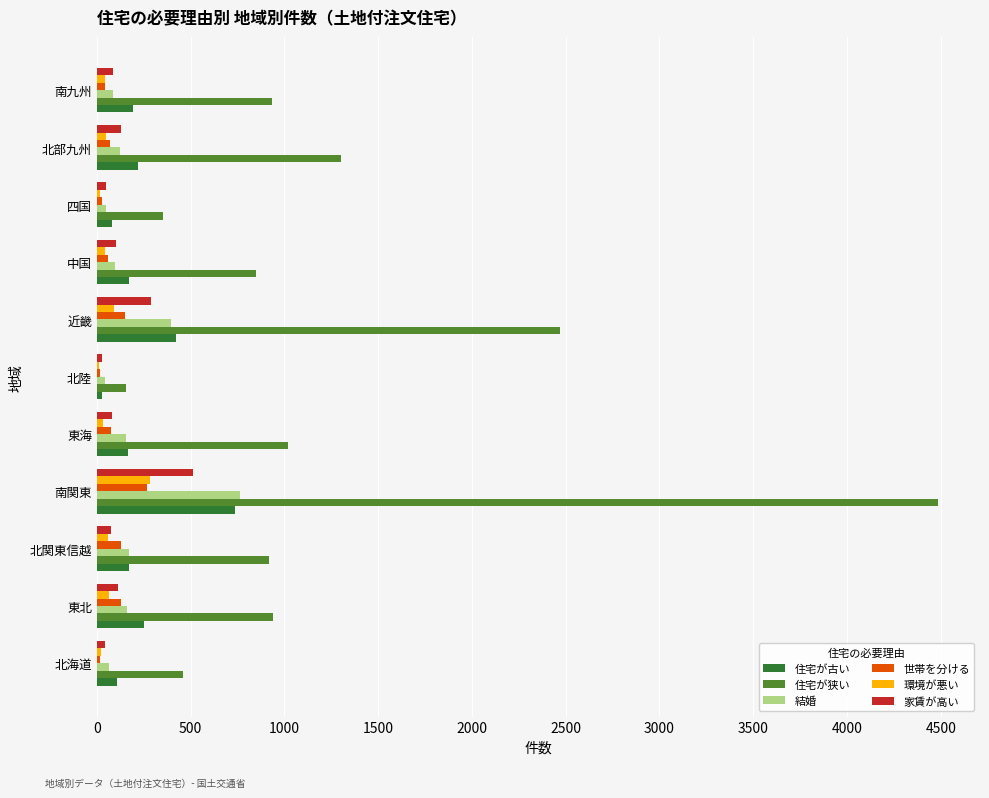

What is the highest value of the 環境が悪い series?

281